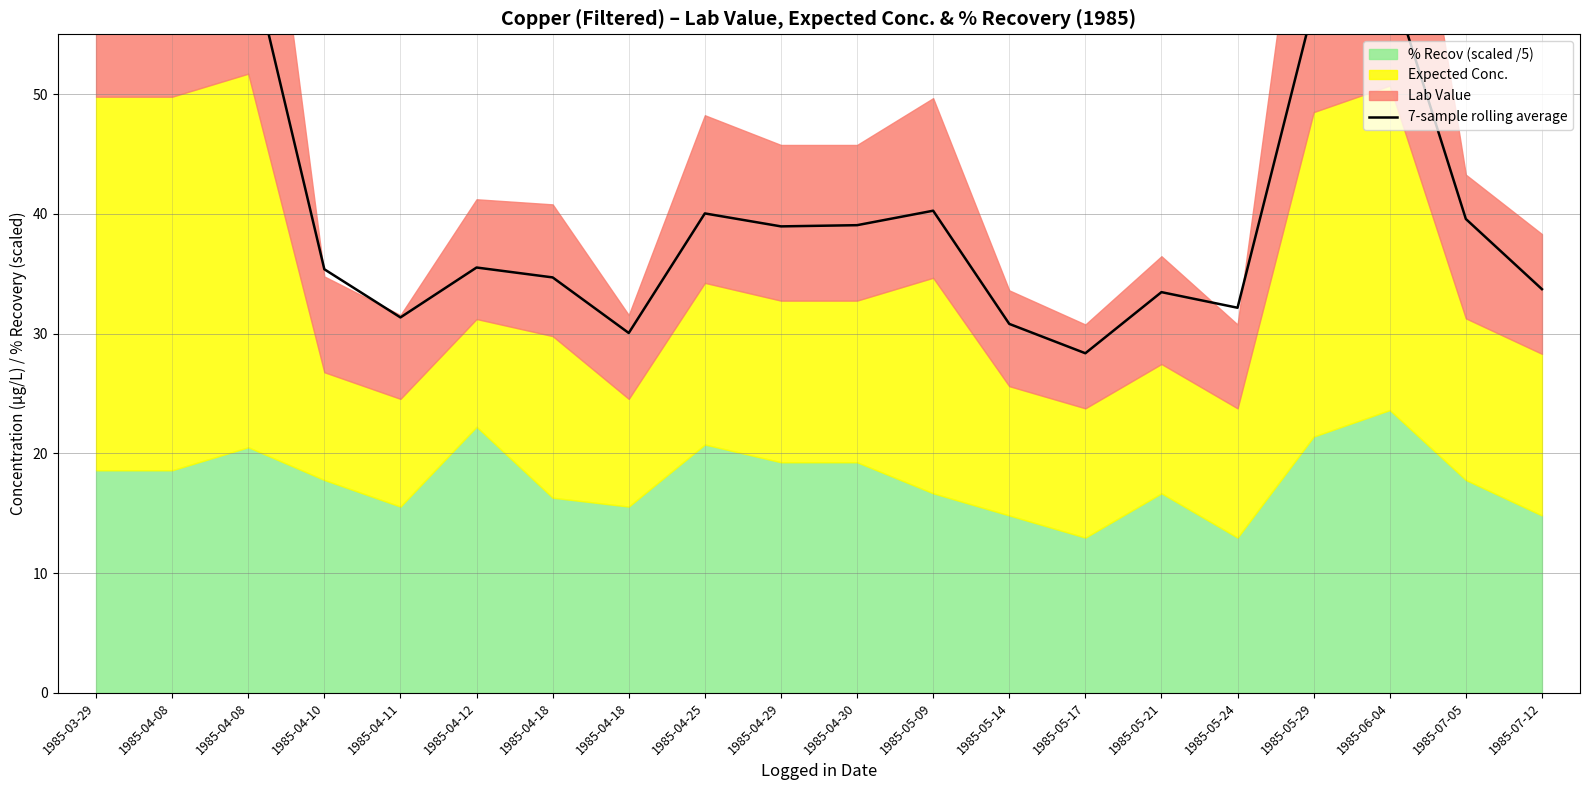

Reading right to left, transcribe all the data shown in this chart.

1985-07-12=33.7	1985-07-05=39.6	1985-06-04=59.7	1985-05-29=57.4	1985-05-24=32.2	1985-05-21=33.5	1985-05-17=28.4	1985-05-14=30.8	1985-05-09=40.3	1985-04-30=39.1	1985-04-29=39.0	1985-04-25=40.0	1985-04-18=30.1	1985-04-18=34.7	1985-04-12=35.5	1985-04-11=31.4	1985-04-10=35.4	1985-04-08=62.2	1985-04-08=59.6	1985-03-29=58.8